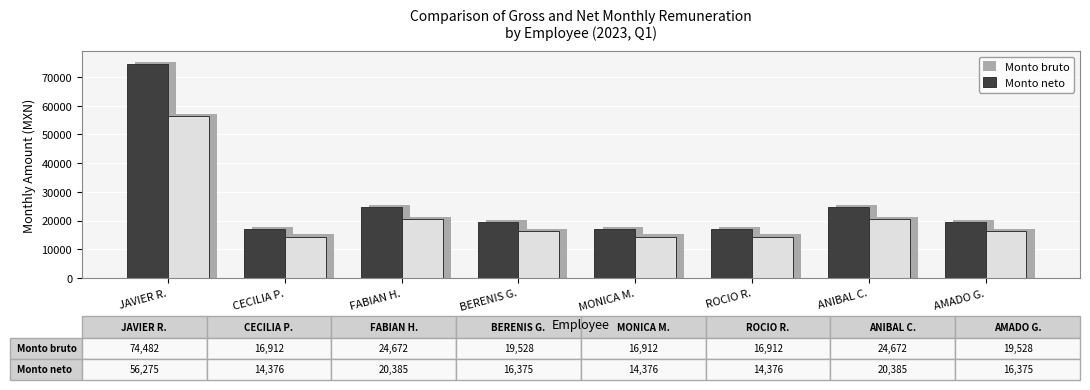

Reading right to left, list all the values displayed in this chart.

Monto bruto: 19528	24672	16912	16912	19528	24672	16912	74482
Monto neto: 16375	20385	14376	14376	16375	20385	14376	56275